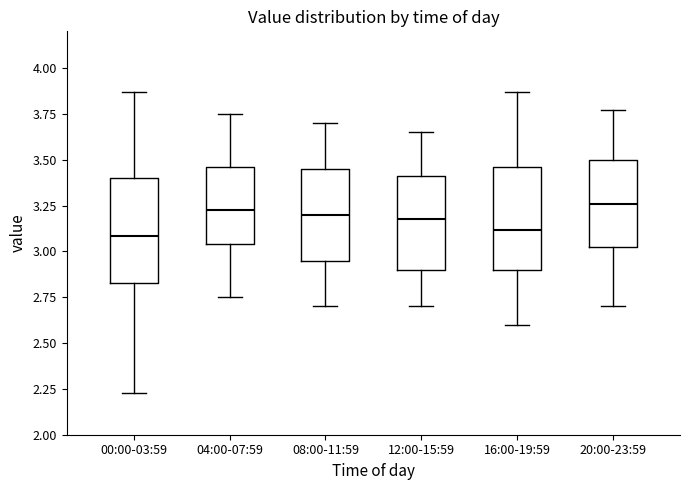

Reading left to right, transcribe this box plot: for each box, give where its median line is, the range the box spans, and where its two whiskers end, as read against the y-axis. The values are not printed on the chart, so give them approximately, as read against the axis.

00:00-03:59: median 3.10, box 2.85 to 3.40, whiskers 2.25 to 3.85
04:00-07:59: median 3.25, box 3.05 to 3.45, whiskers 2.75 to 3.75
08:00-11:59: median 3.20, box 2.95 to 3.45, whiskers 2.70 to 3.70
12:00-15:59: median 3.20, box 2.90 to 3.40, whiskers 2.70 to 3.65
16:00-19:59: median 3.10, box 2.90 to 3.45, whiskers 2.60 to 3.85
20:00-23:59: median 3.25, box 3.00 to 3.50, whiskers 2.70 to 3.75